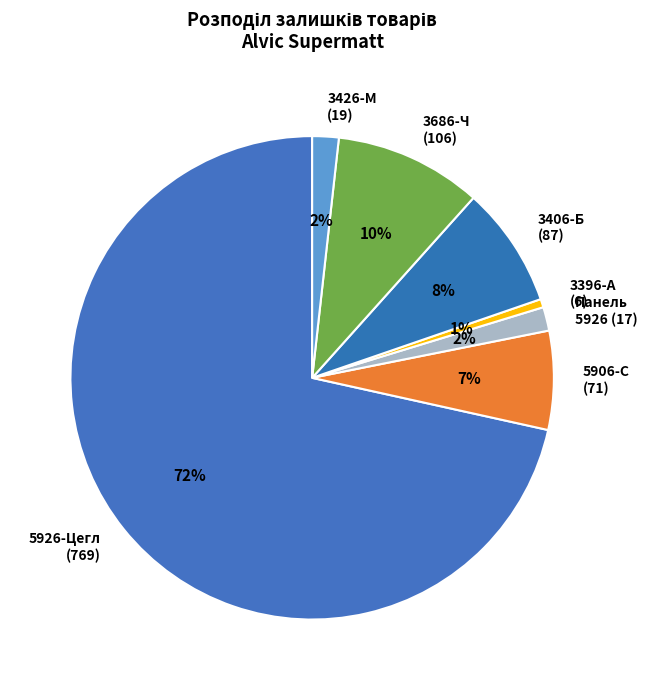

Which category has the biggest portion of the pie?

5926-Цегл (769)